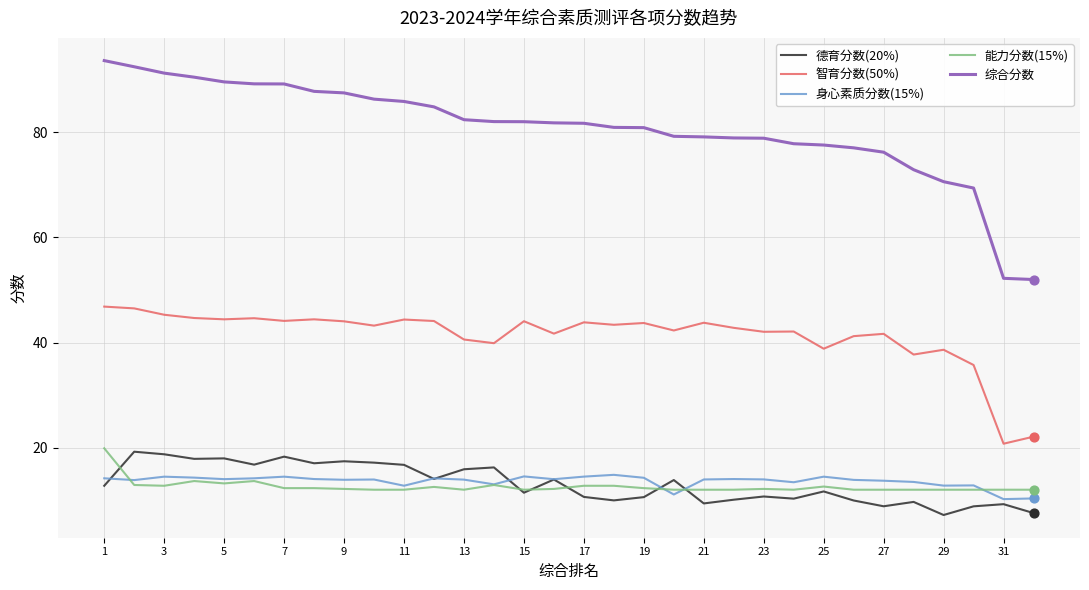

Which series has the largest range (max minus min)?

综合分数